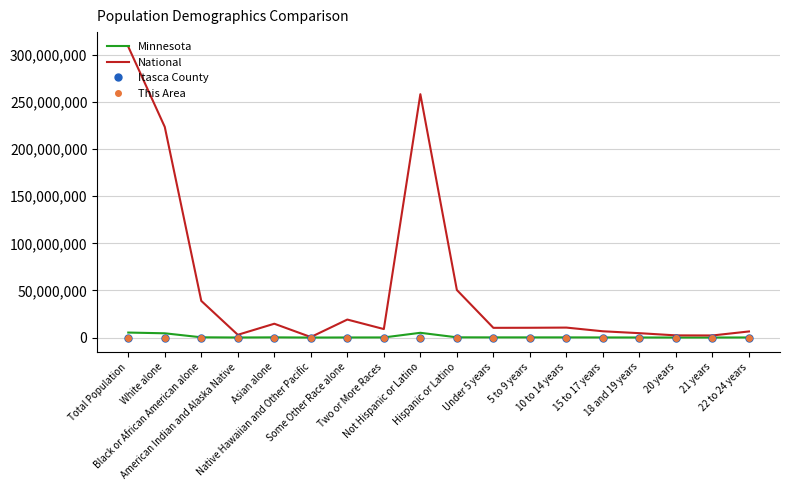

What is the difference between the Itasca County values at 15 to 17 years and Total Population?

44126